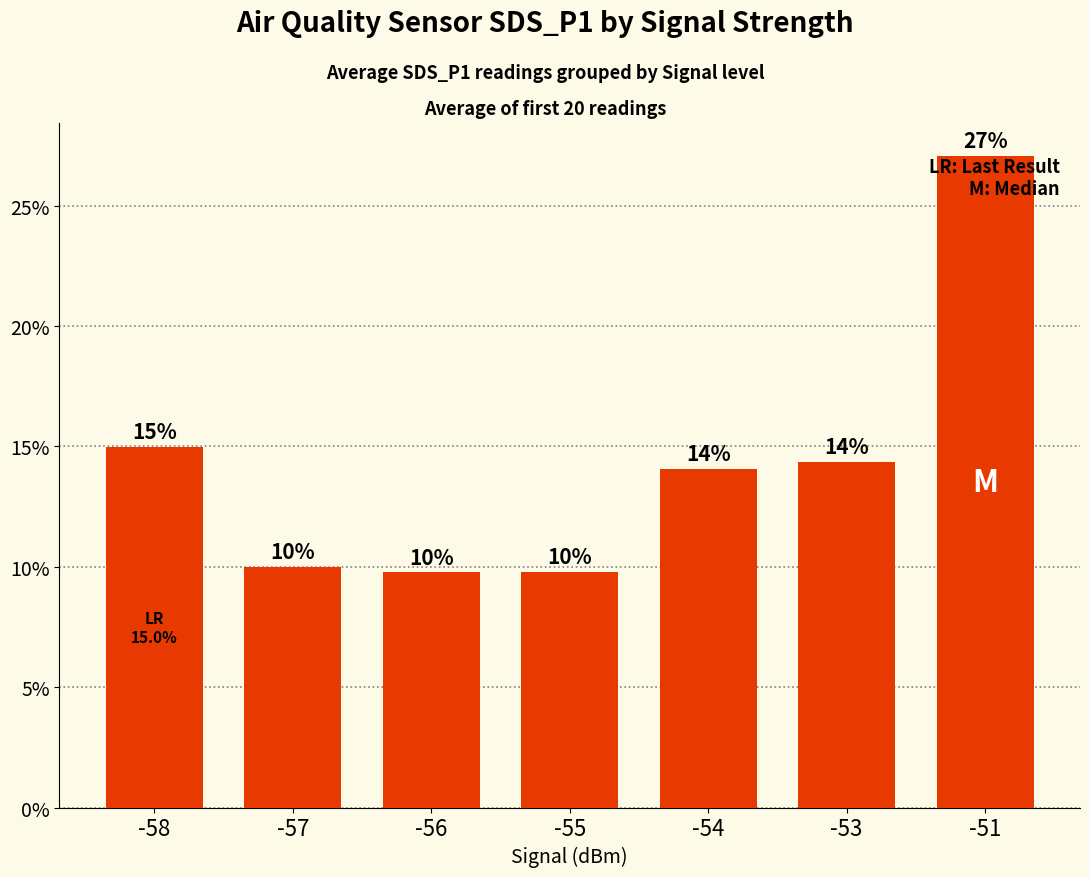

Does the chart contain any negative values?

No